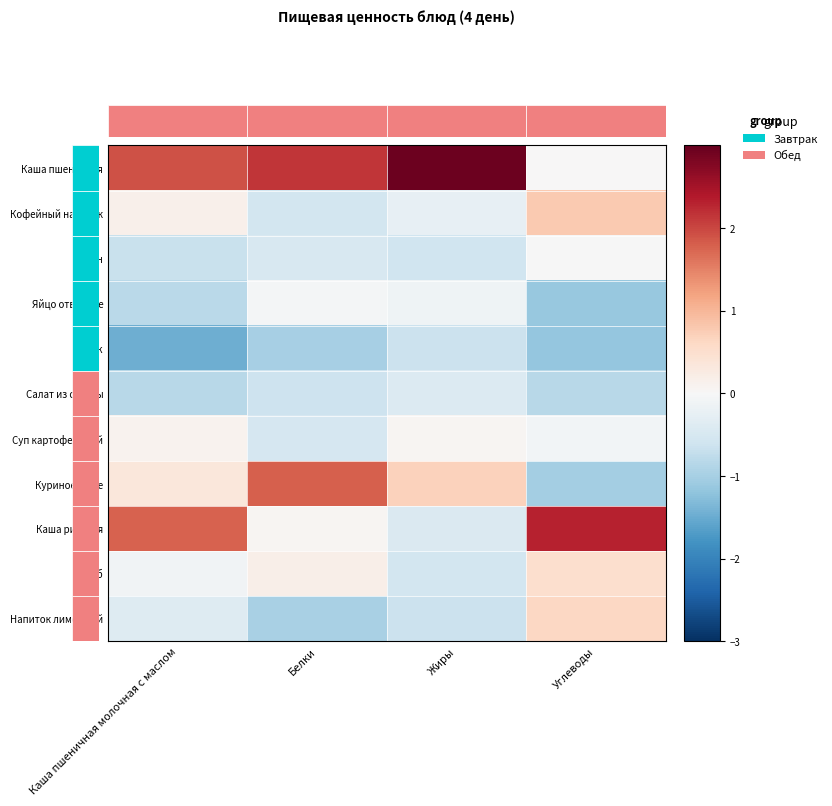

At which category does the chart reach its minimum across all series?

Каша пшеничная молочная с маслом